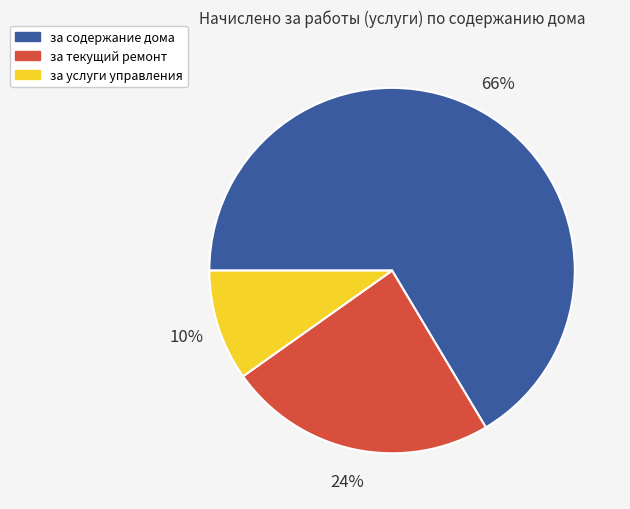

Is it true that за содержание дома is 80% of the pie?

False